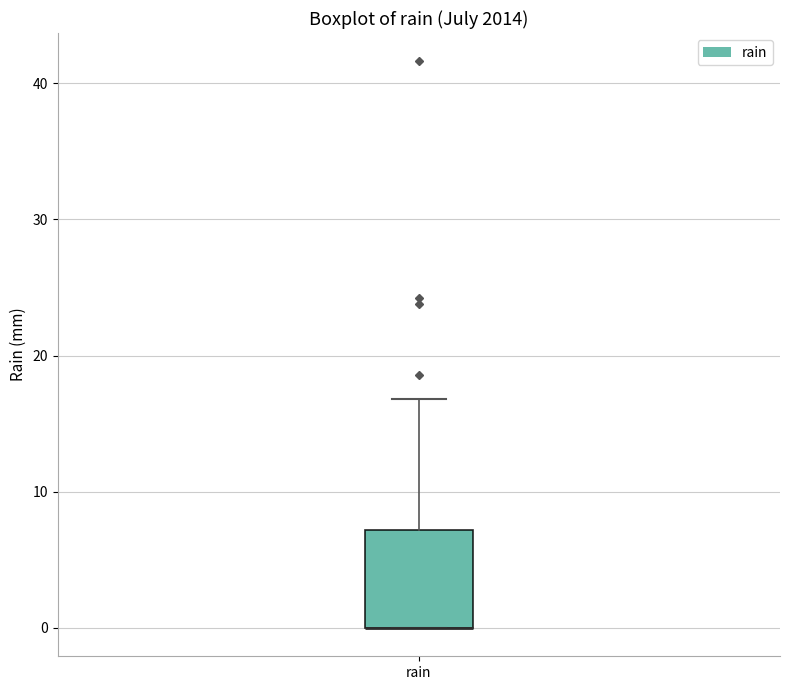

Read this box plot against the y-axis: the position of the median line, the range covered by the box, and the ends of both whiskers. The values are not printed on the chart, so give them approximately, as read against the axis.

median 0 (drawn on the box's lower edge), box 0 to 7, whiskers 0 to 17